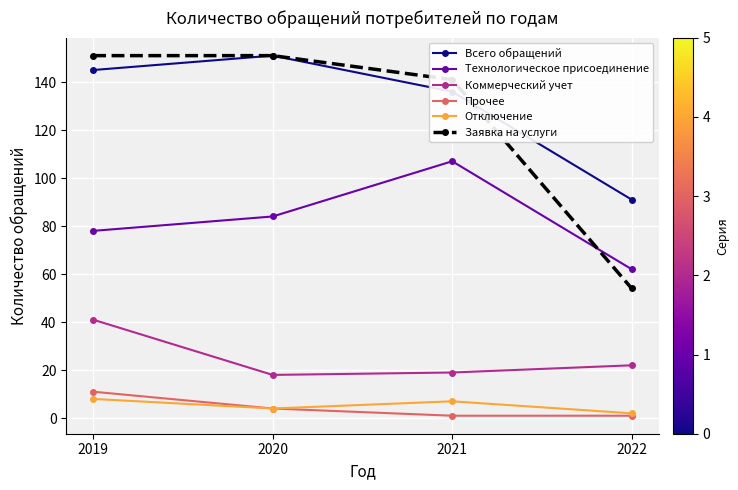

What is the spread (max minus min) of values at 2019?

143